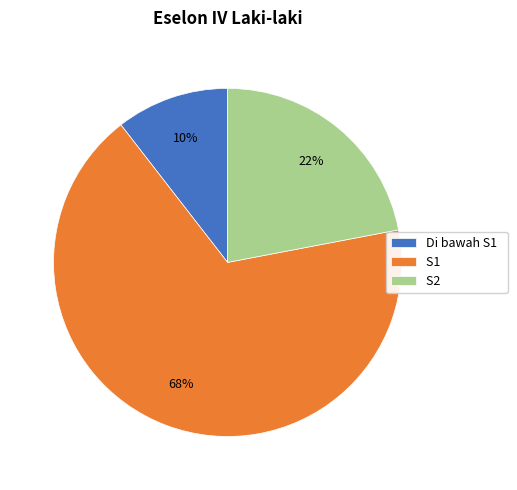

Is it true that S2 is 16% of the pie?

False